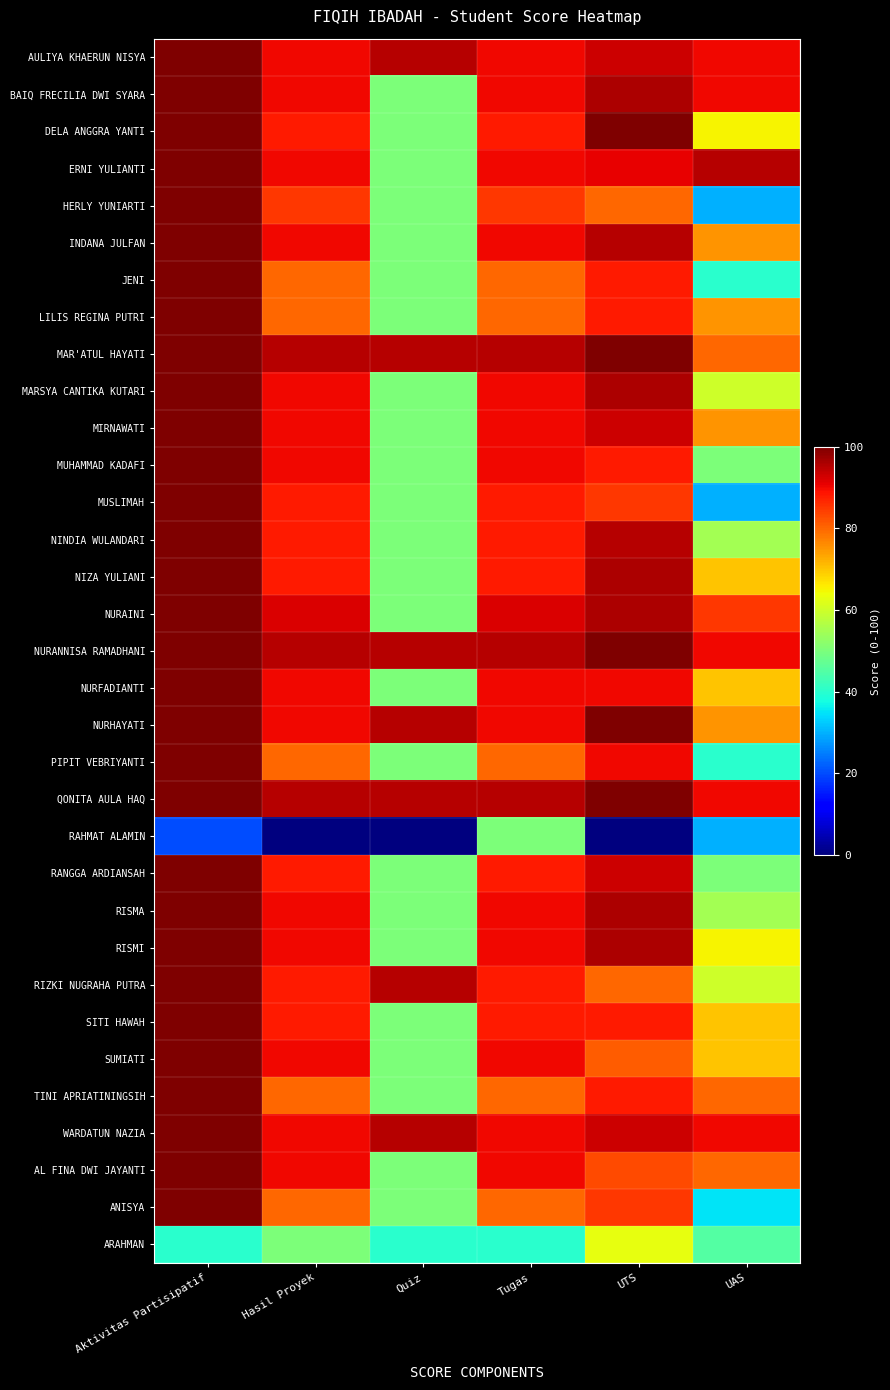

What is the total value across all series at Quiz?

1905